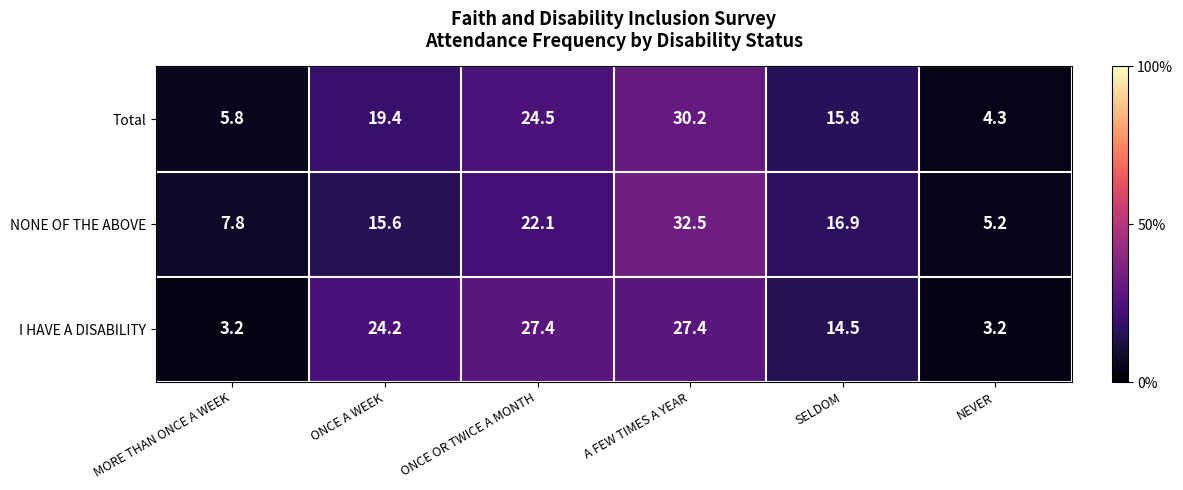

List the series in order of their peak value, lowest first.

I HAVE A DISABILITY, Total, NONE OF THE ABOVE